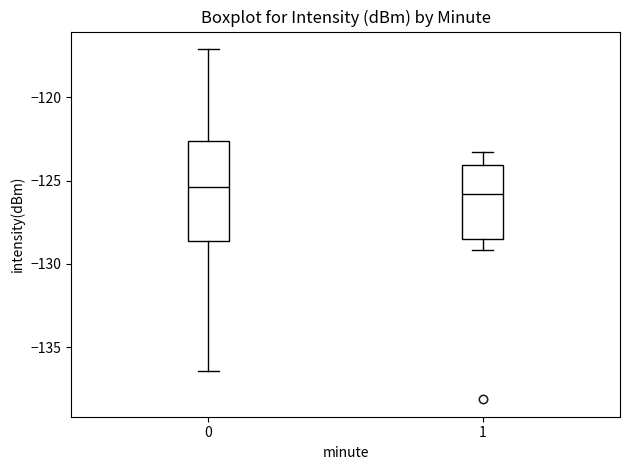

Reading left to right, transcribe this box plot: for each box, give where its median line is, the range the box spans, and where its two whiskers end, as read against the y-axis. The values are not printed on the chart, so give them approximately, as read against the axis.

0: median -125.5, box -128.5 to -122.5, whiskers -136.5 to -117.0
1: median -126.0, box -128.5 to -124.0, whiskers -129.0 to -123.5